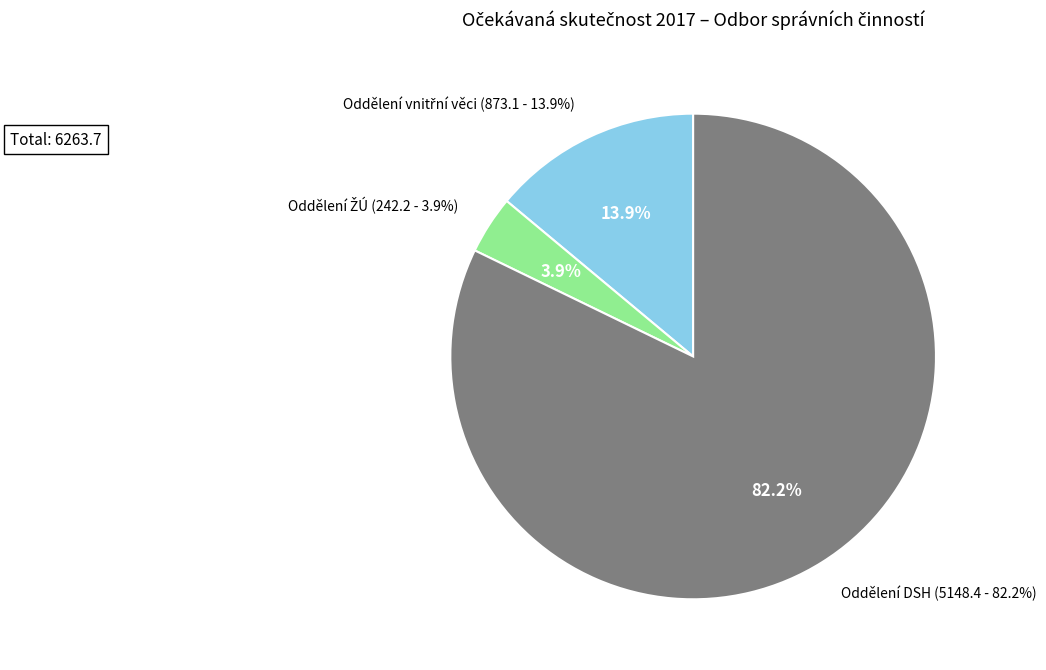

To the nearest percent, what is the difference between the Oddělení ŽÚ and Oddělení DSH slice percentages?

78%